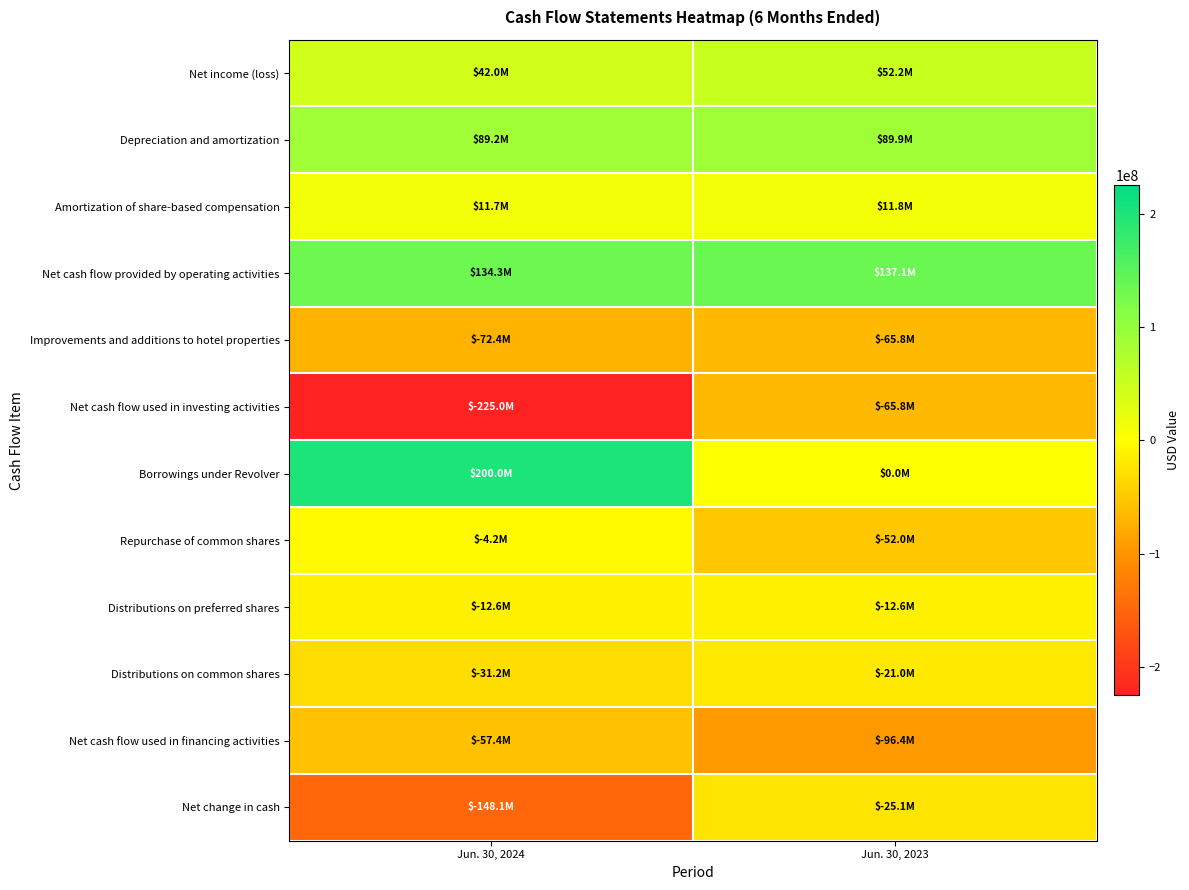

Rank the series by their maximum value, from lowest to highest.

Net cash flow used in investing activities, Improvements and additions to hotel properties, Net cash flow used in financing activities, Net change in cash, Distributions on common shares, Distributions on preferred shares, Repurchase of common shares, Amortization of share-based compensation, Net income (loss), Depreciation and amortization, Net cash flow provided by operating activities, Borrowings under Revolver